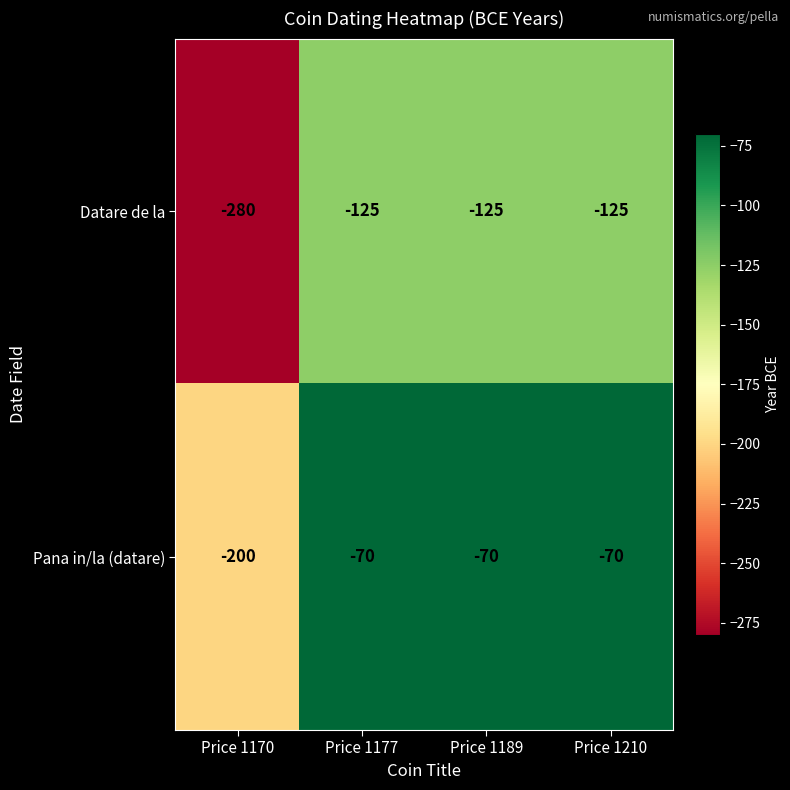

Between Price 1170 and Price 1210, which series saw the biggest shift?

Datare de la